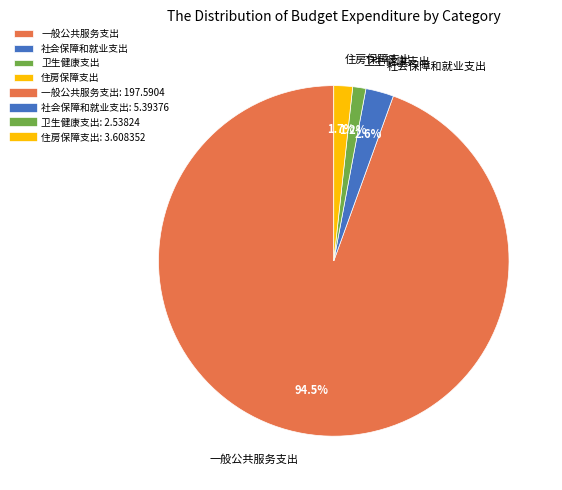

What is the smallest slice in the pie chart?

卫生健康支出